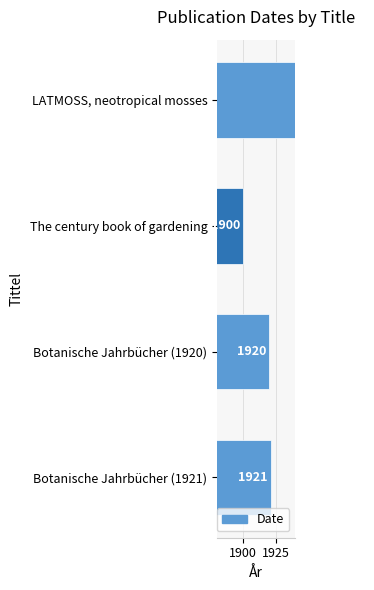

Reading right to left, transcribe all the data shown in this chart.

1995	1900	1920	1921